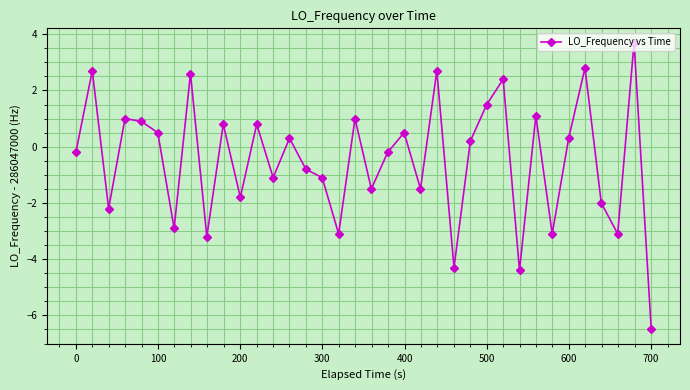

How many points are lower than both their immediate neighbors (excluding endpoints)?

12